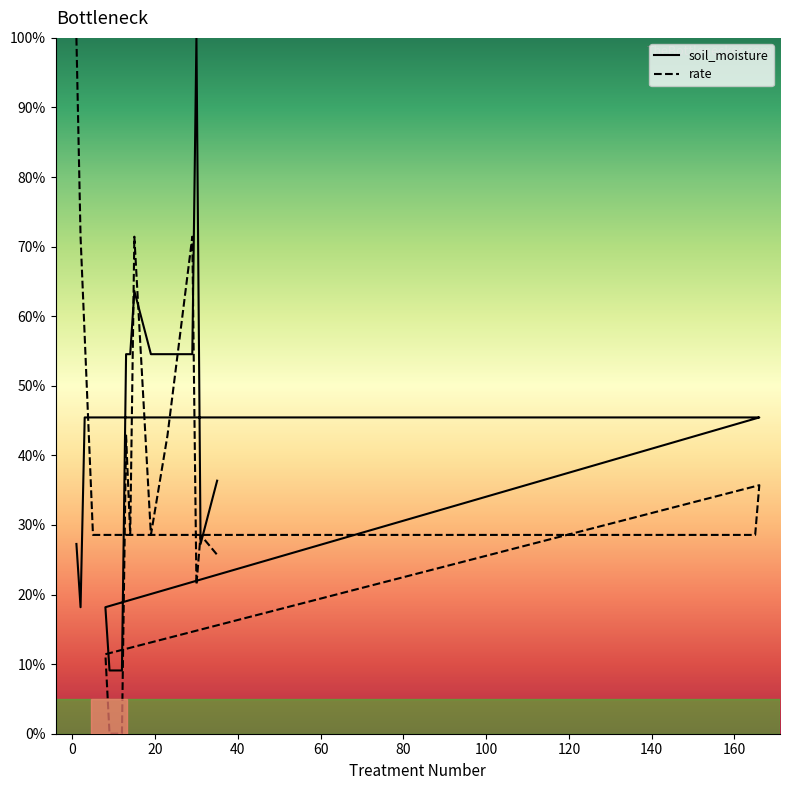

Which has a higher value, 23 or 3?

23